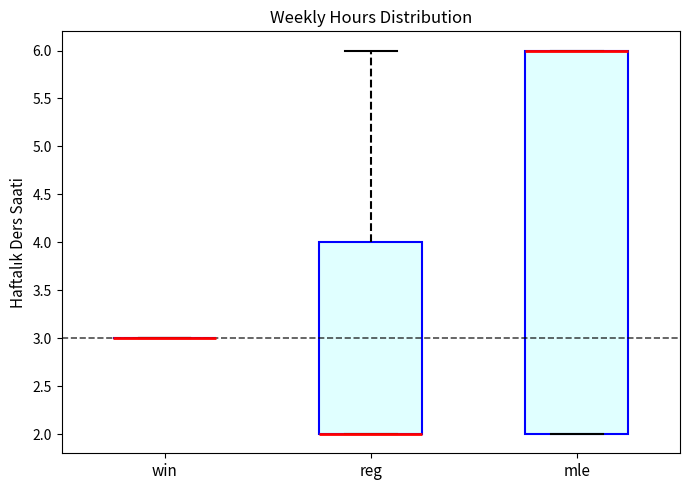

Which box is the tallest, from its lower edge to its upper edge?

mle